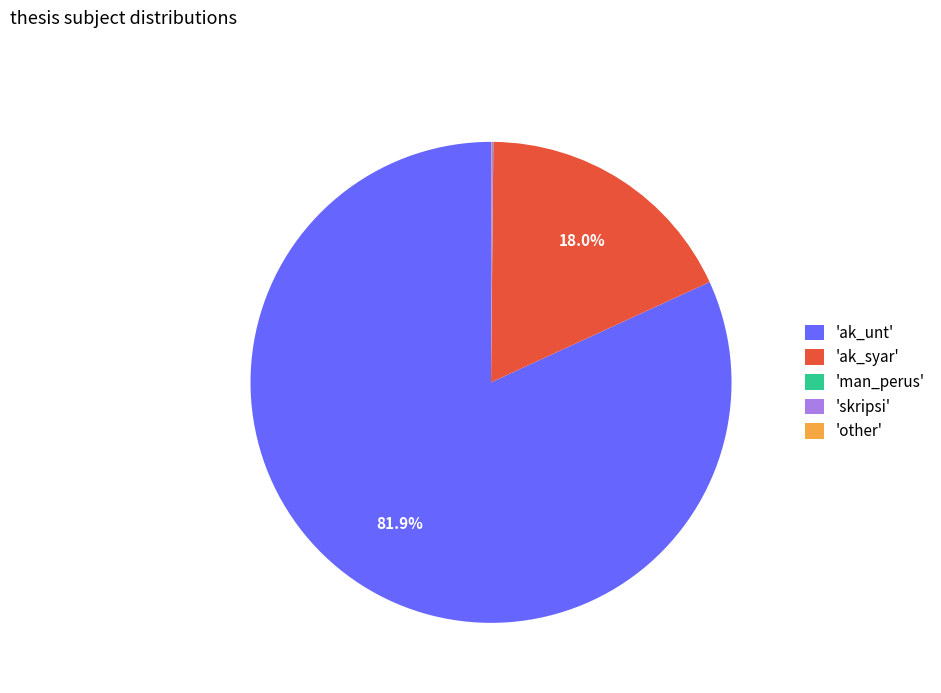

Which category has the biggest portion of the pie?

'ak_unt'